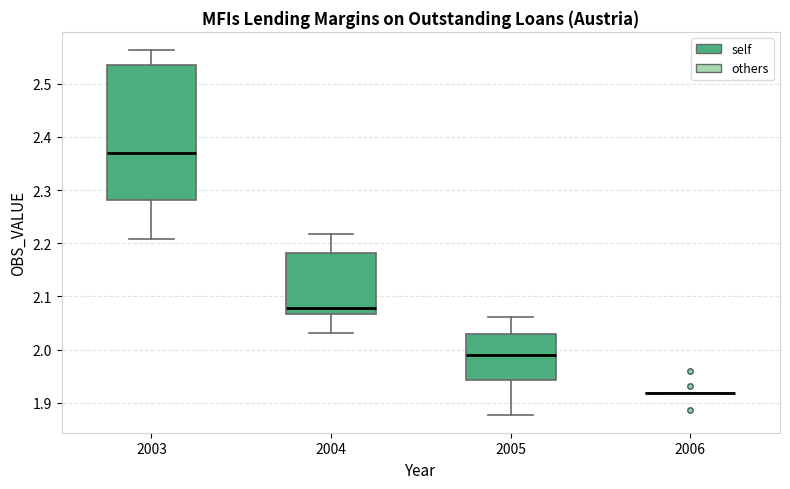

Where is the lower edge of the box at x = 2003 on the y-axis? The values are not printed on the chart, so give them approximately, as read against the axis.

2.28